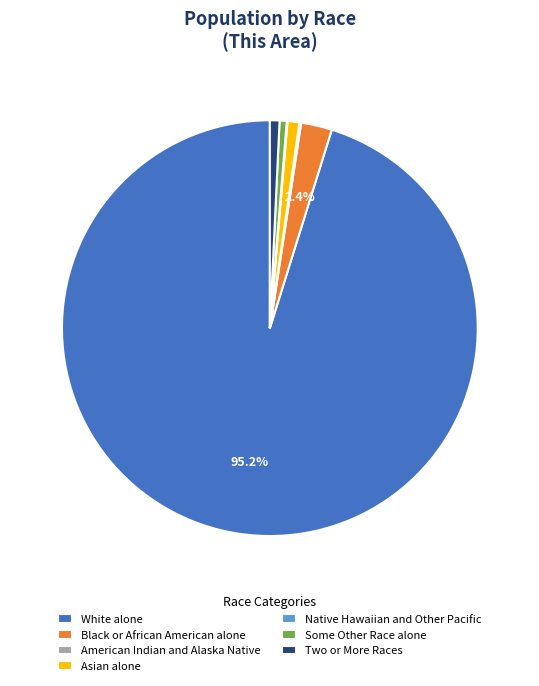

To the nearest percent, what is the difference between the largest and smallest slice percentages?

95%